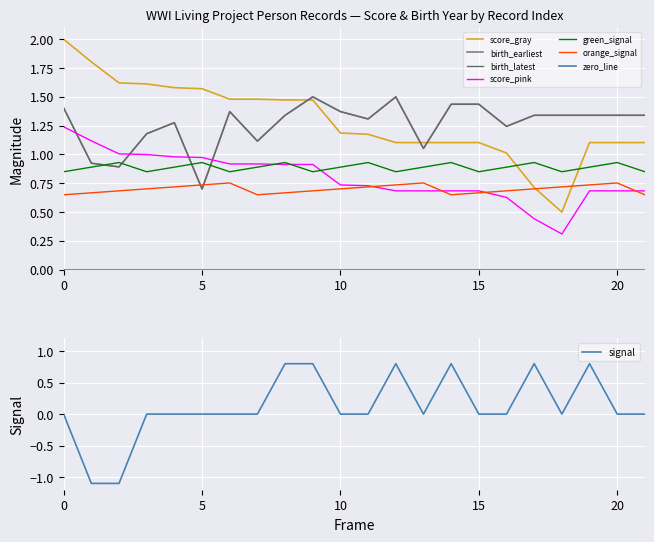

Which series changed the most between 4 and 5?

birth_earliest